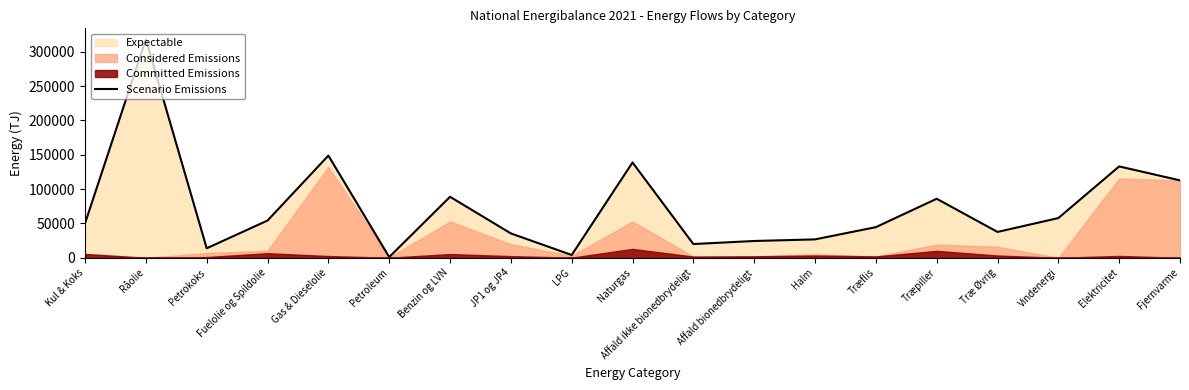

What is the average value?

73480